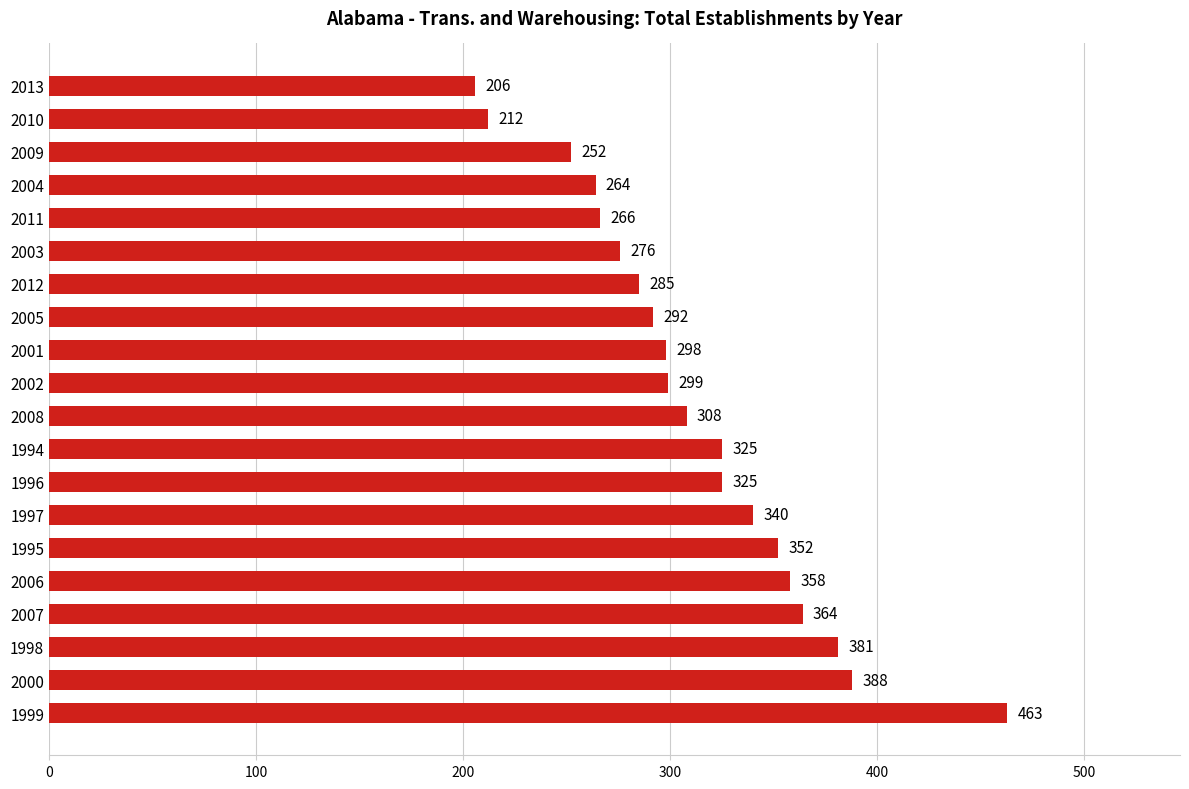

What is the change in value from 2003 to 2011?

-10